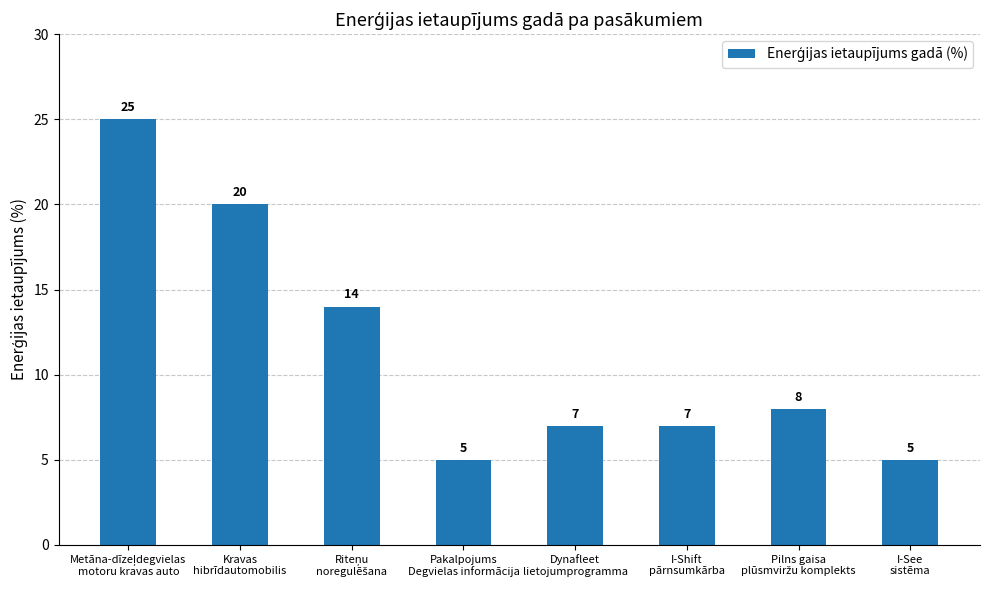

Reading left to right, what are all the values shown in this chart?

25	20	14	5	7	7	8	5